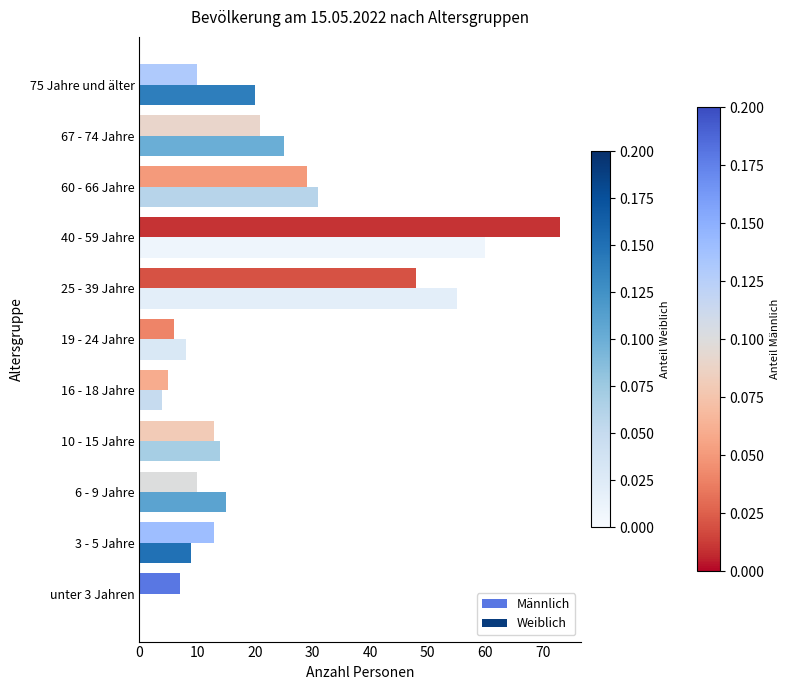

Which category has the highest value across all series?

40 - 59 Jahre